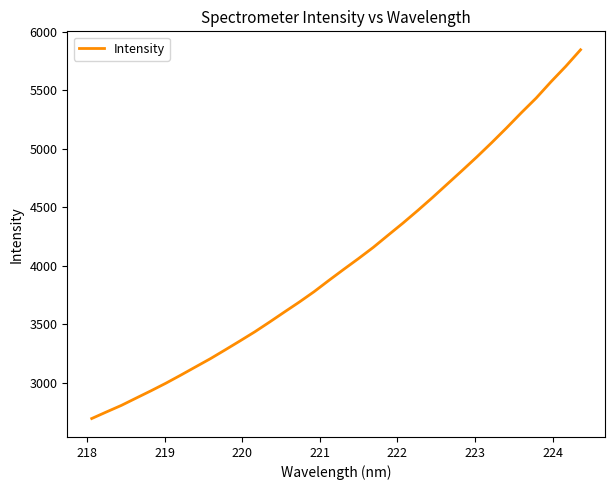

What is the greatest value displayed?

5845.2